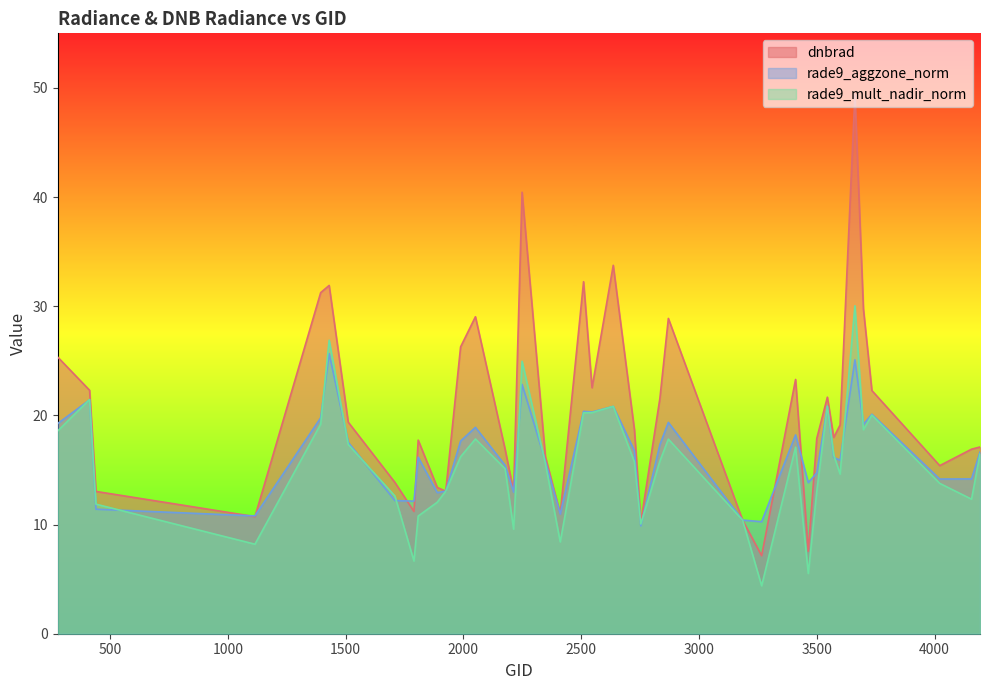

The value of rade9_aggzone_norm at 2510 is 20.4. True or false?

True